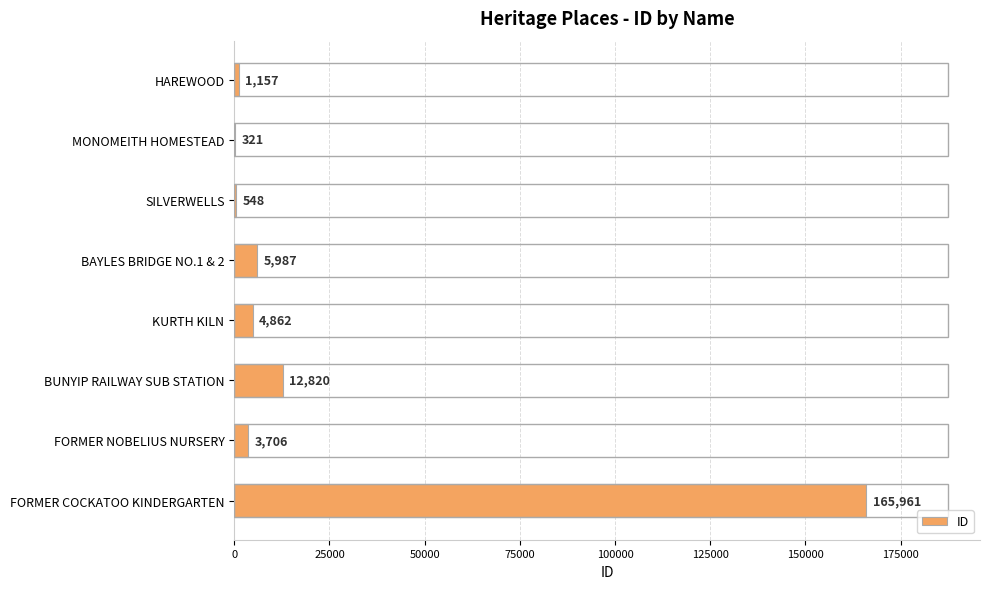

Reading bottom to top, list all the values displayed in this chart.

FORMER COCKATOO KINDERGARTEN=165961	FORMER NOBELIUS NURSERY=3706	BUNYIP RAILWAY SUB STATION=12820	KURTH KILN=4862	BAYLES BRIDGE NO.1 & 2=5987	SILVERWELLS=548	MONOMEITH HOMESTEAD=321	HAREWOOD=1157